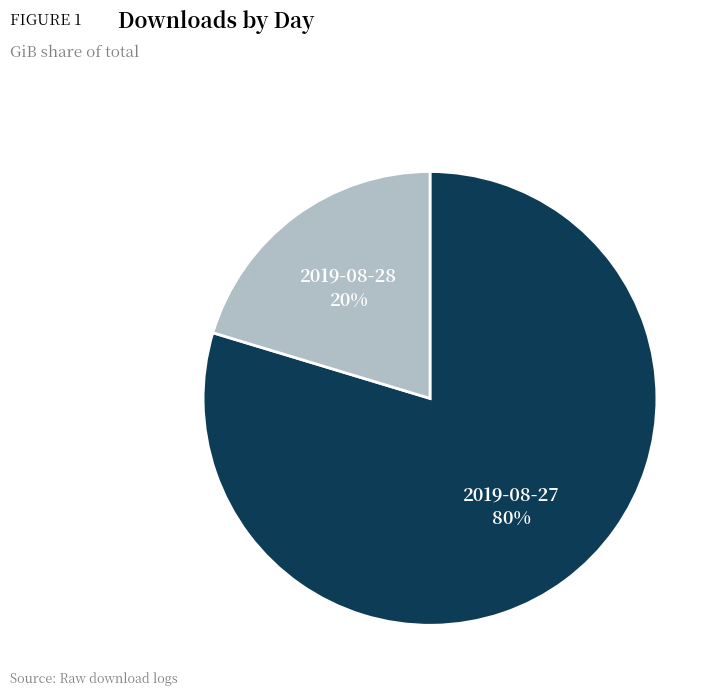

To the nearest percent, what percentage of the pie is 2019-08-27?

80%